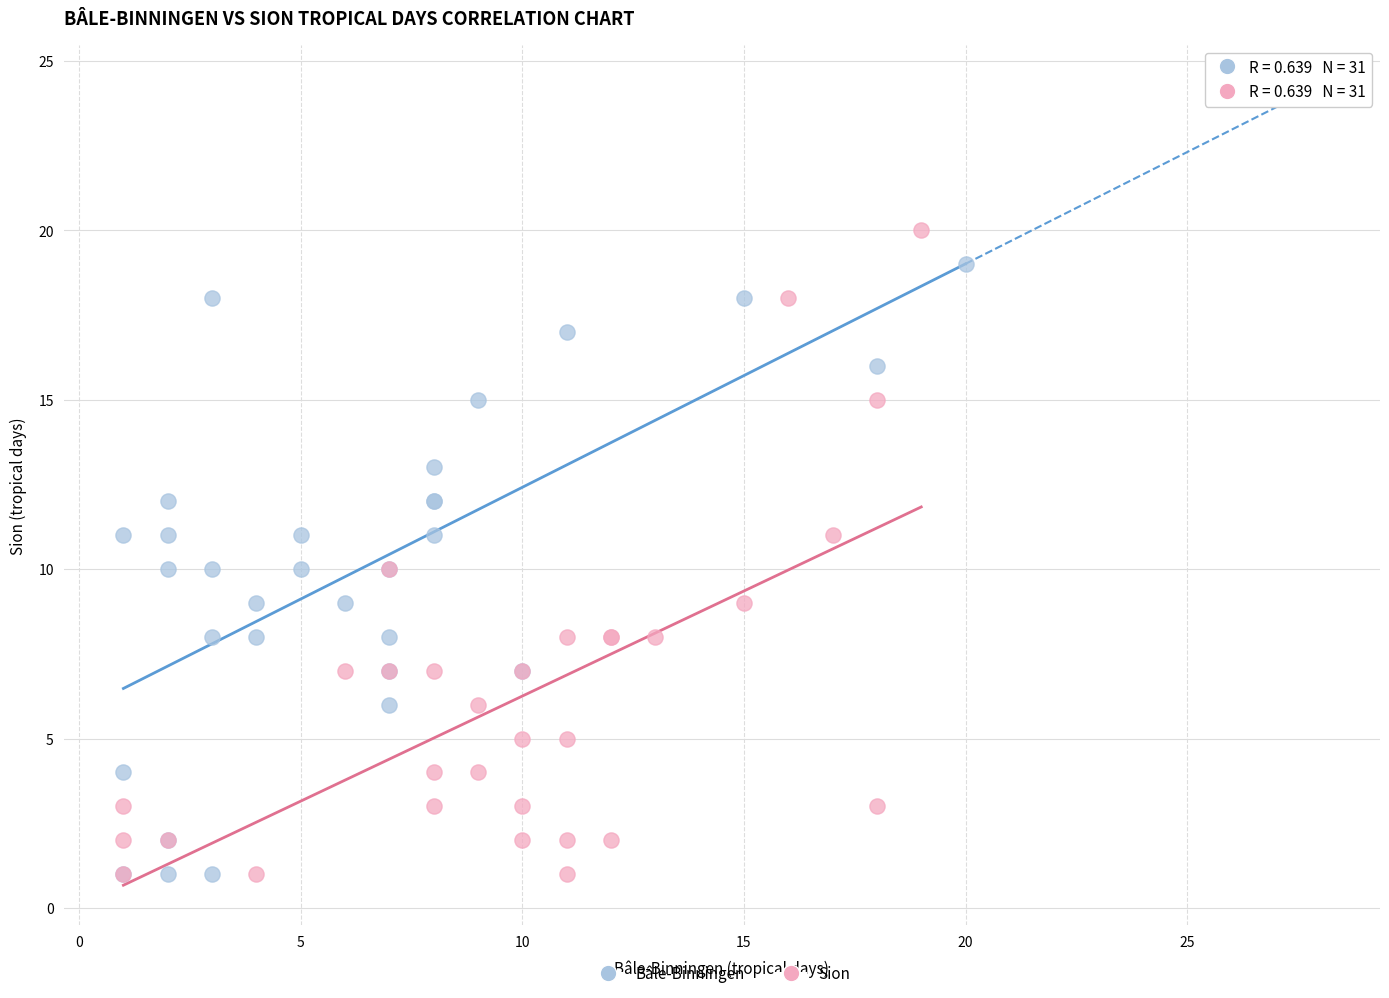

Which series has the largest Y range (max minus min)?

Sion